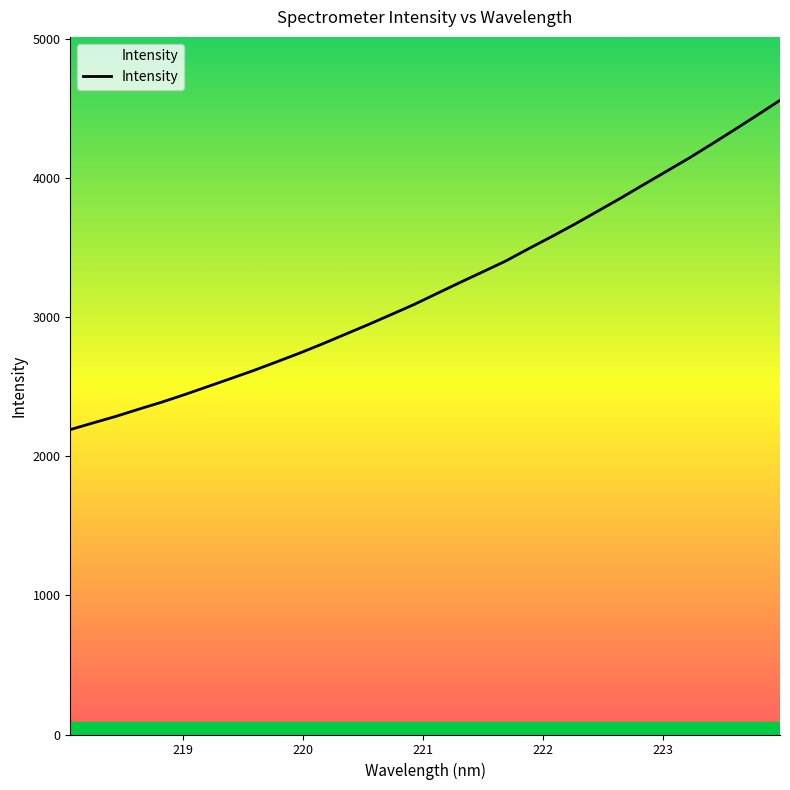

Reading left to right, transcribe all the data shown in this chart.

2191.6	2239.7	2287.1	2338.8	2389.3	2443.8	2500.8	2558.3	2616.2	2678.1	2740.8	2807.1	2876.7	2945.8	3017.9	3090.3	3169.3	3248.0	3324.9	3402.5	3490.9	3577.0	3665.7	3758.6	3852.1	3948.7	4044.7	4140.7	4242.4	4345.9	4451.4	4558.4